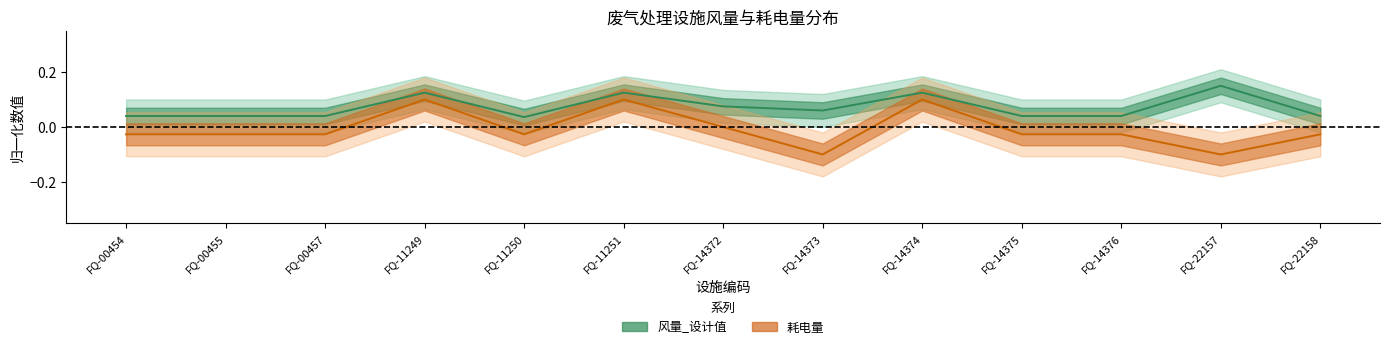

True or false: 耗电量 and 风量_设计值 intersect in this chart.

False